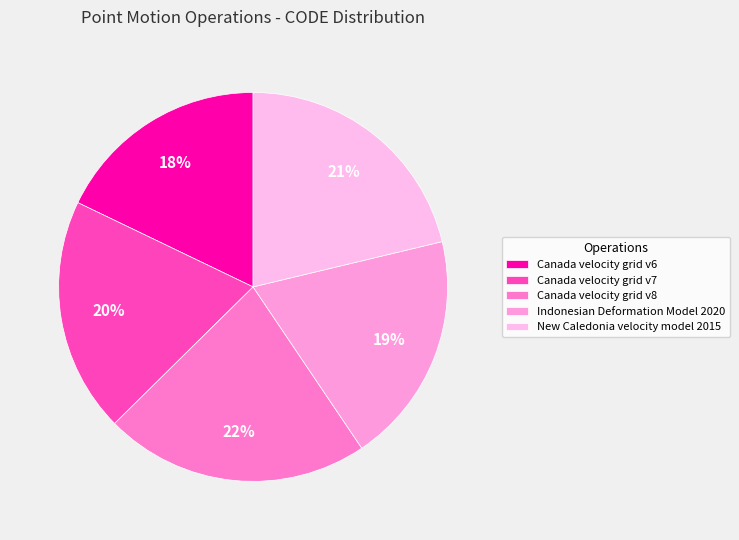

To the nearest percent, what is the difference between the largest and smallest slice percentages?

4%